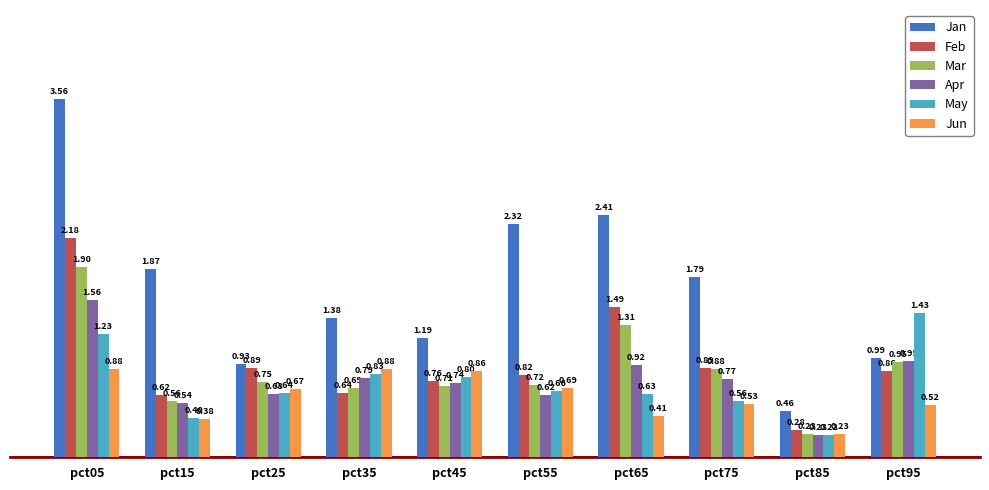

Does the chart contain any negative values?

No